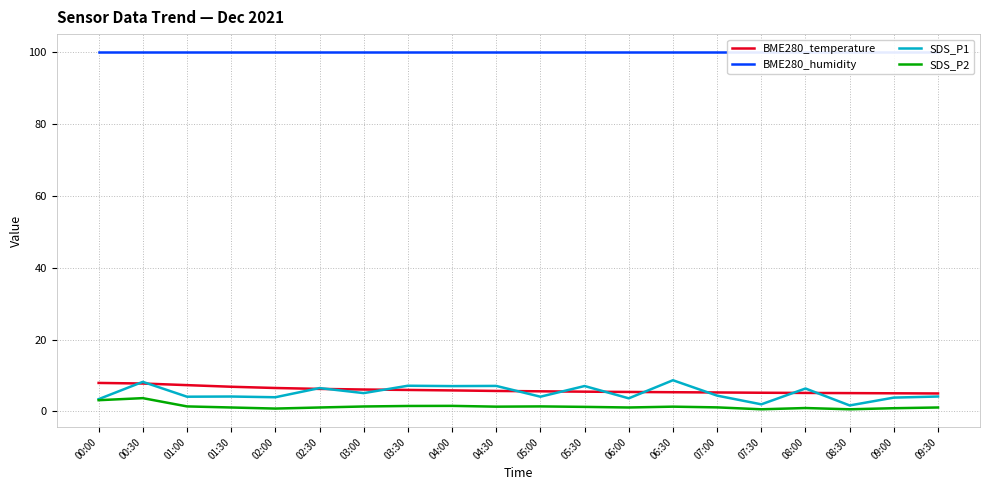

What is the total value across all series at 04:30?

114.1